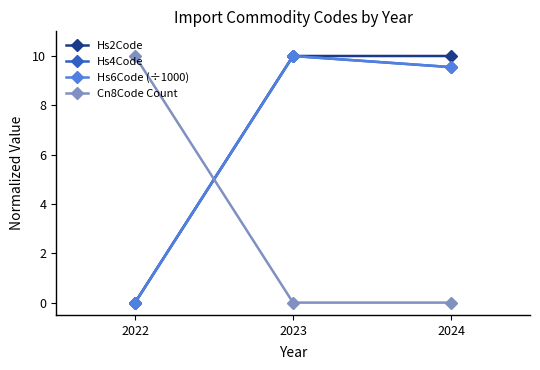

True or false: Hs6Code (÷1000) has a value of 9.6 at 2024.

True